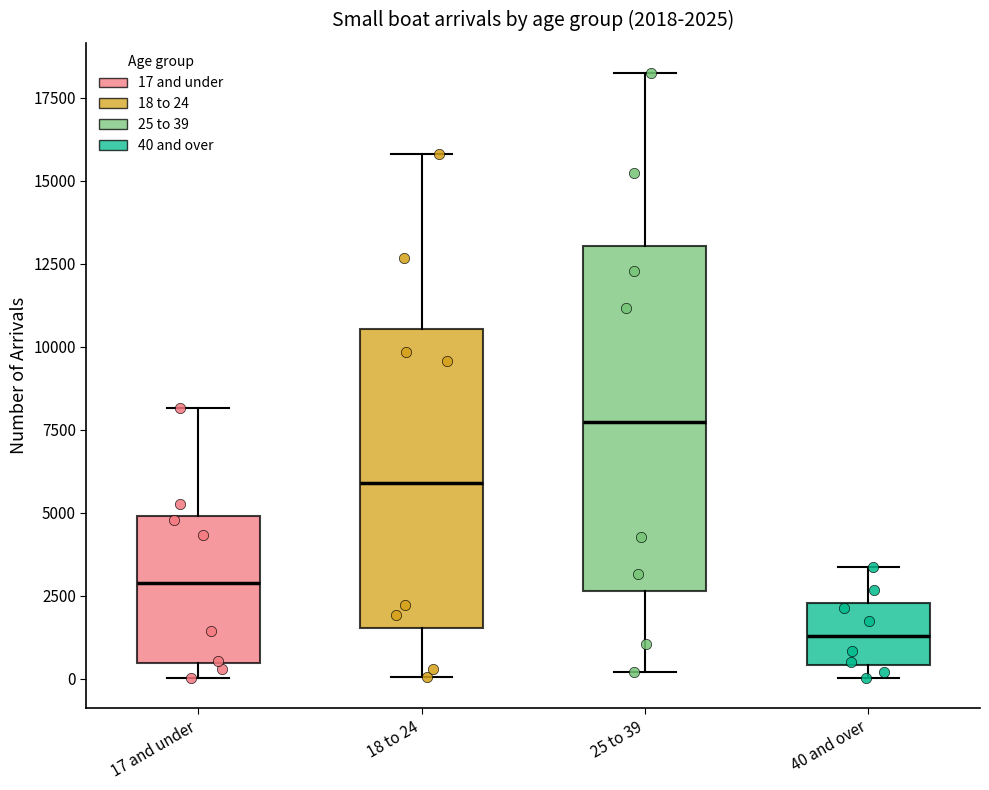

Which box is the tallest, from its lower edge to its upper edge?

25 to 39